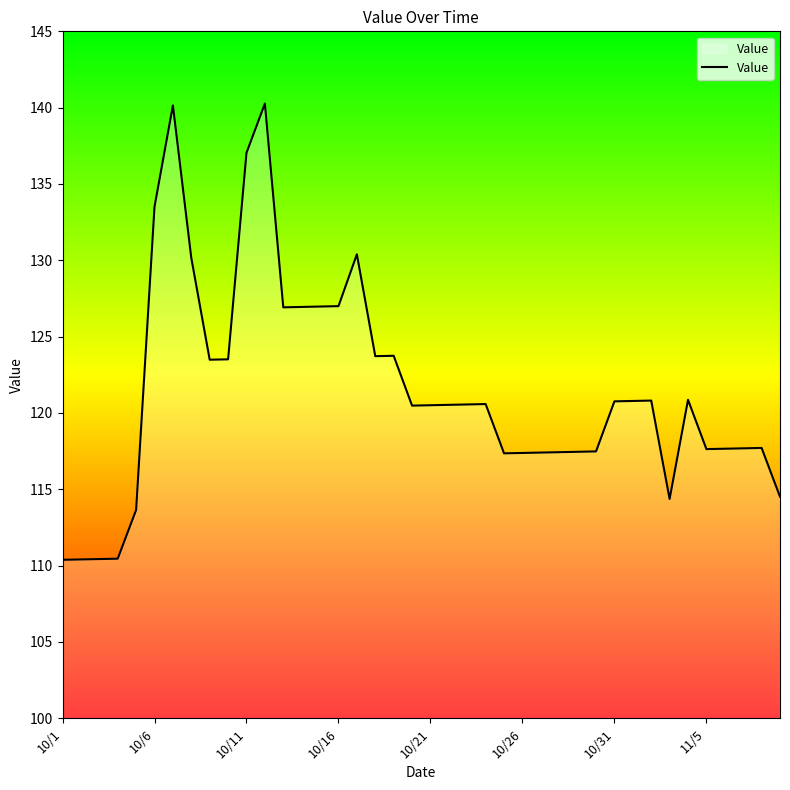

What is the maximum value shown in the chart?

140.3